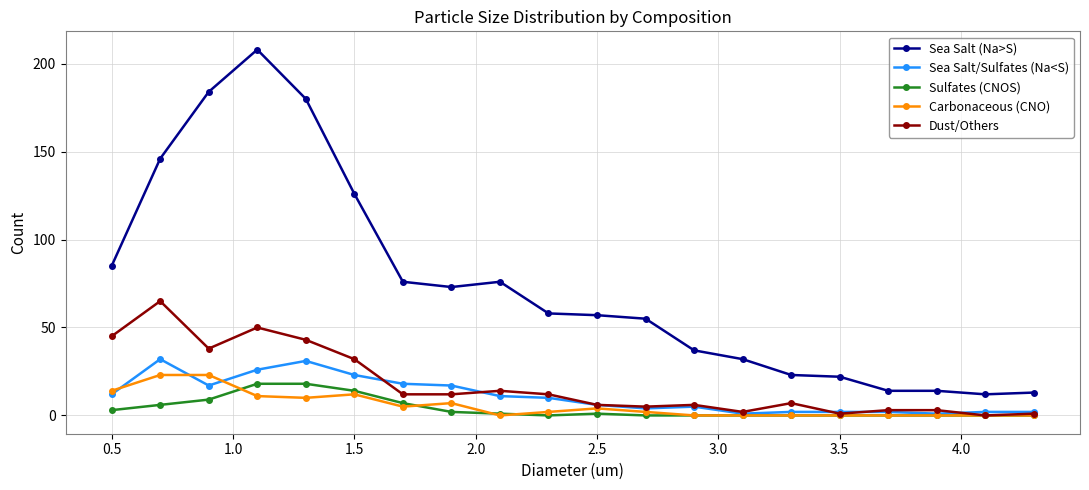

What is the average value of the Sea Salt (Na>S) series?

75